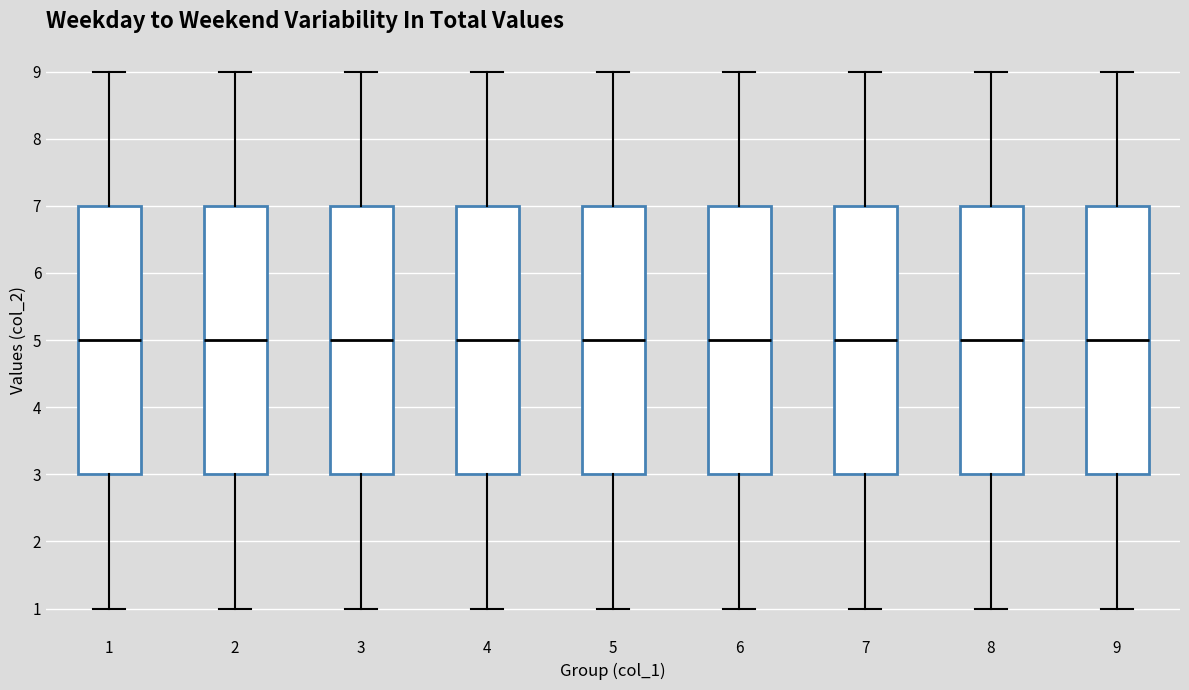

Reading left to right, read every box against the y-axis: the position of its median line, the range the box covers, and the ends of its whiskers. The values are not printed on the chart, so give them approximately, as read against the axis.

1: median 5, box 3 to 7, whiskers 1 to 9
2: median 5, box 3 to 7, whiskers 1 to 9
3: median 5, box 3 to 7, whiskers 1 to 9
4: median 5, box 3 to 7, whiskers 1 to 9
5: median 5, box 3 to 7, whiskers 1 to 9
6: median 5, box 3 to 7, whiskers 1 to 9
7: median 5, box 3 to 7, whiskers 1 to 9
8: median 5, box 3 to 7, whiskers 1 to 9
9: median 5, box 3 to 7, whiskers 1 to 9